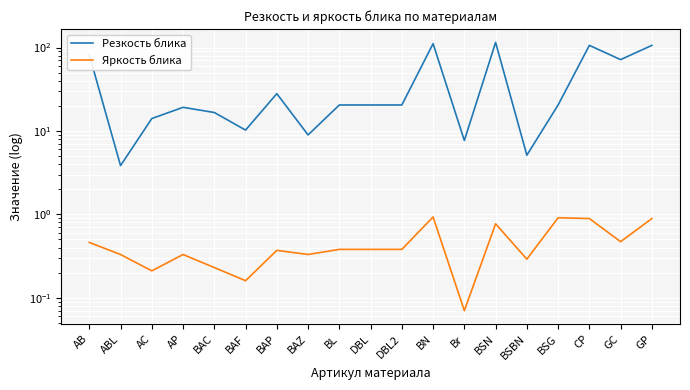

Which series has the largest total across all categories?

Резкость блика